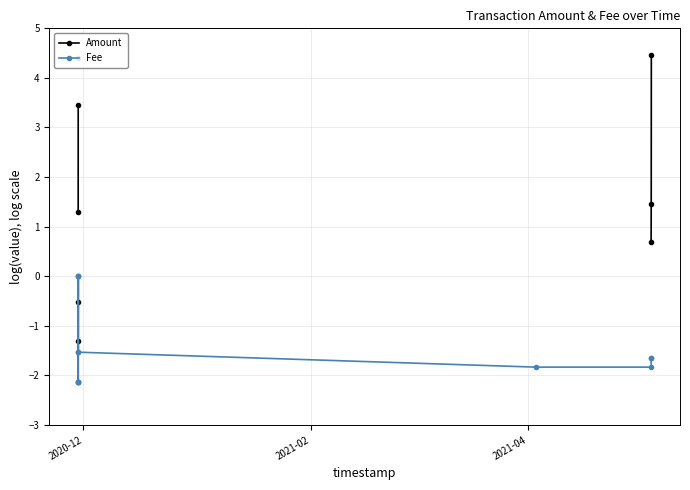

True or false: Amount and Fee cross at least once.

False